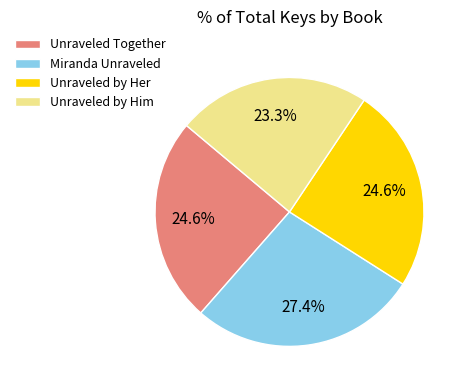

The Miranda Unraveled slice represents 15% of the pie. True or false?

False